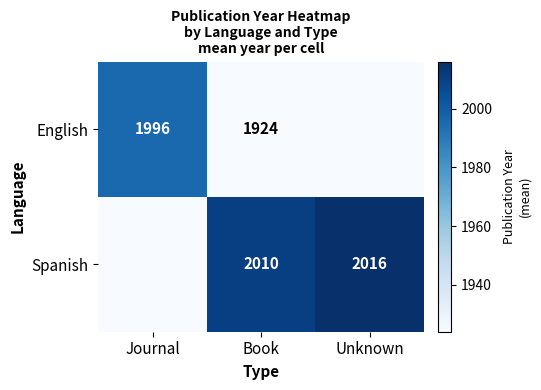

What is the difference between the highest and lowest values at Book?

86